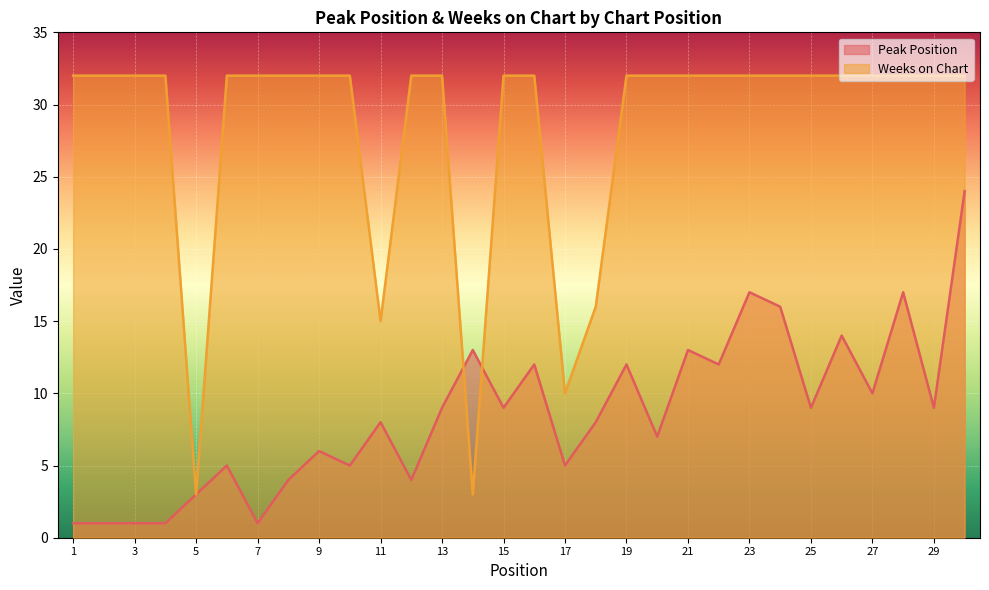

What is the approximate value of Weeks on Chart at 22, to the nearest 10?

30